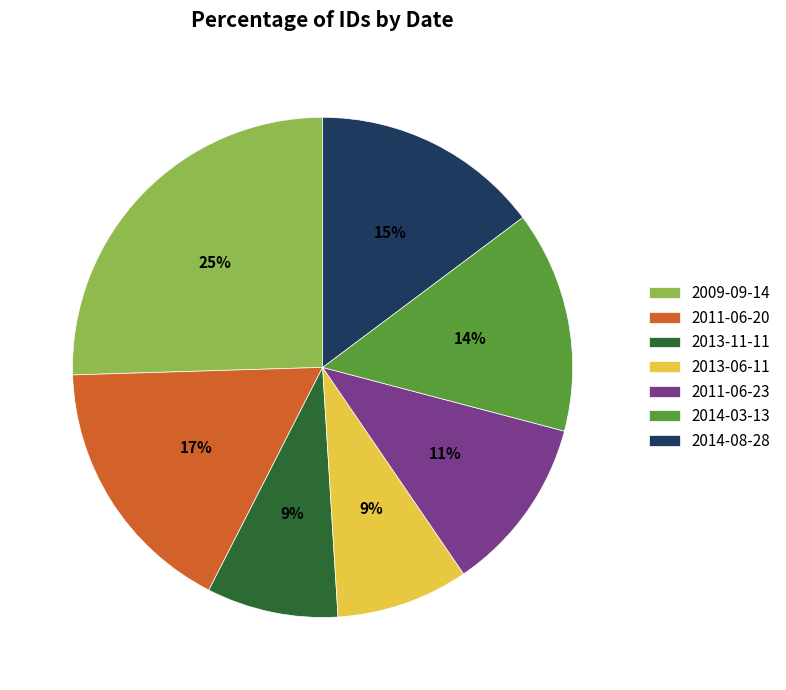

Which category has the biggest portion of the pie?

2009-09-14